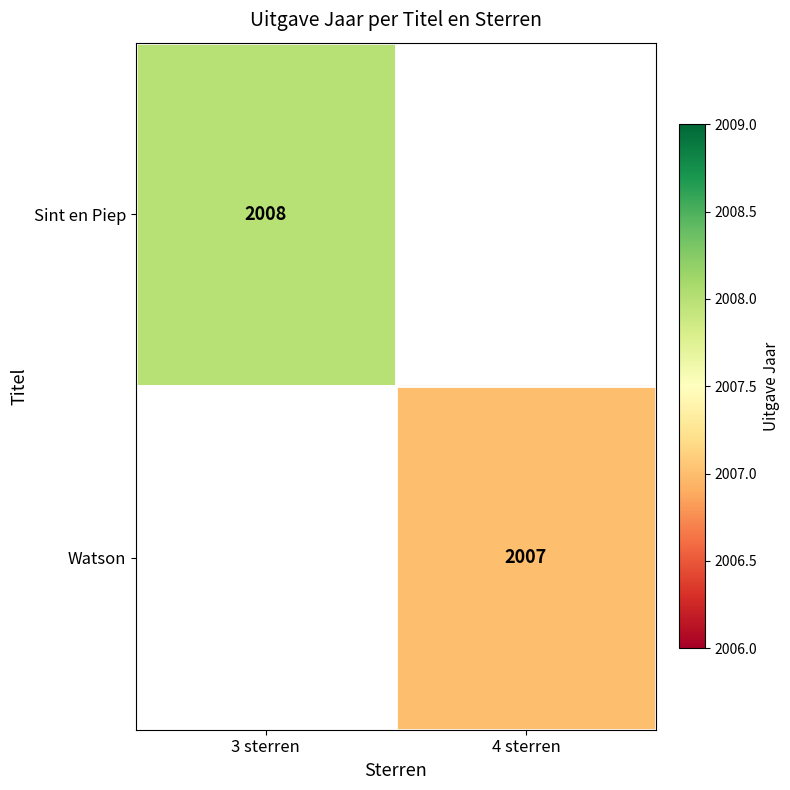

Which category has the lowest value across all series?

4 sterren